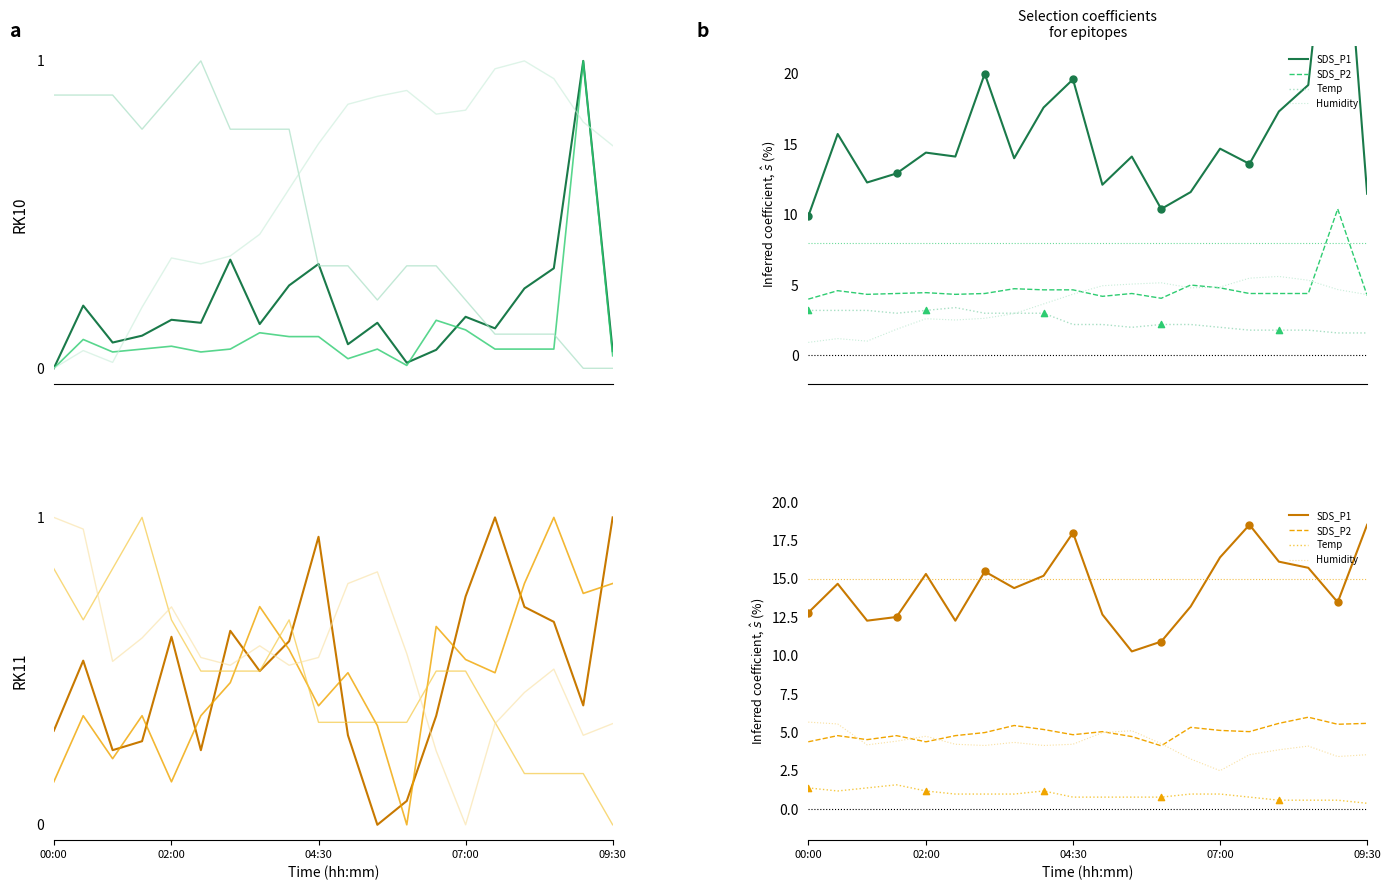

Which series contains the lowest Y value?

Temp